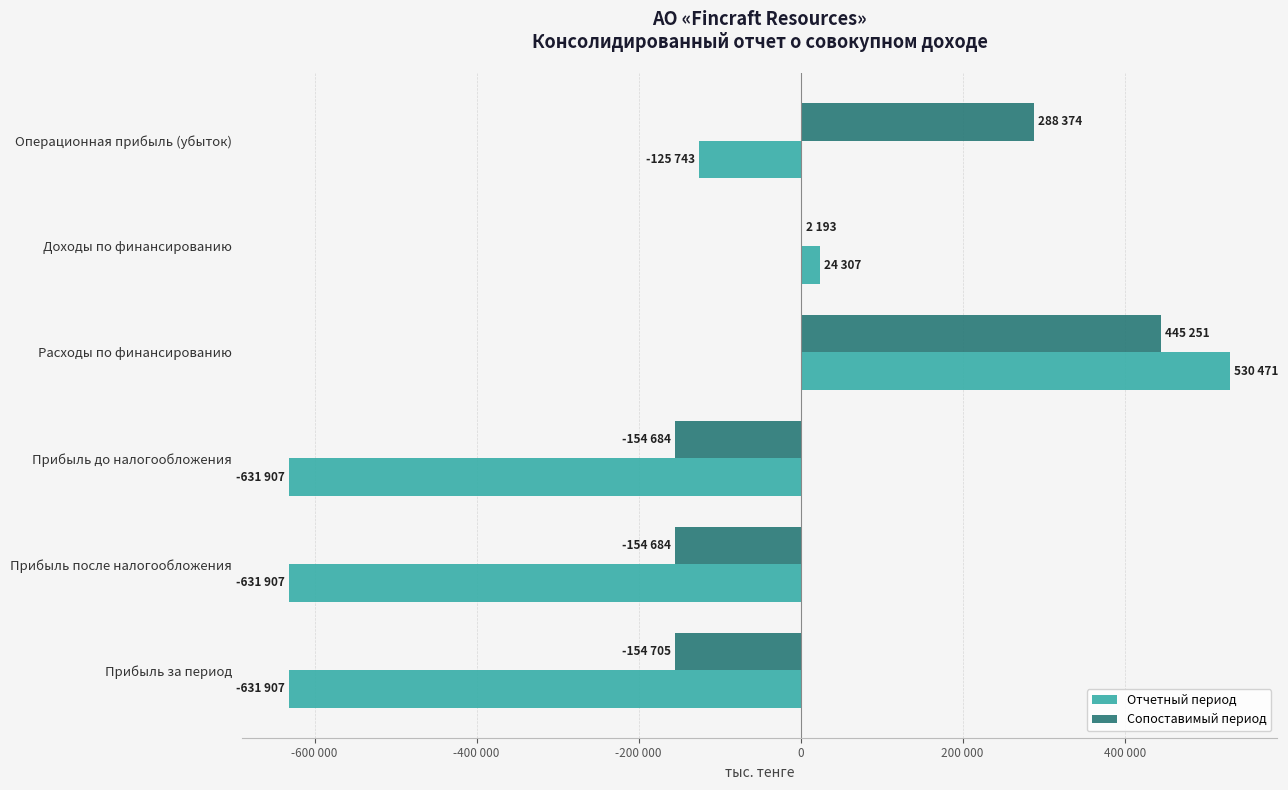

What are all the series names shown in the legend?

Отчетный период, Сопоставимый период